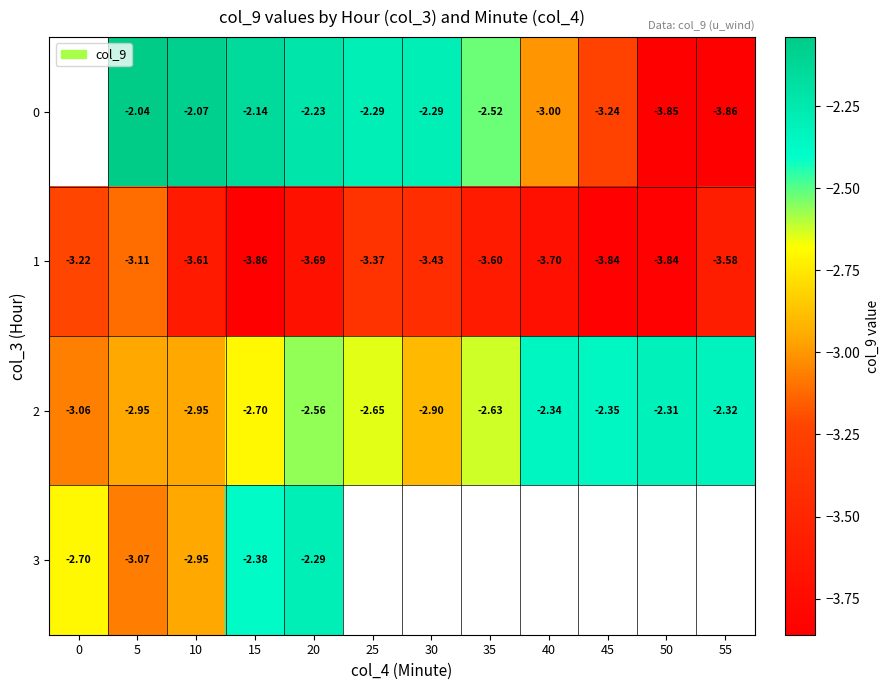

Is it true that 0 equals -1.6 at 35?

False